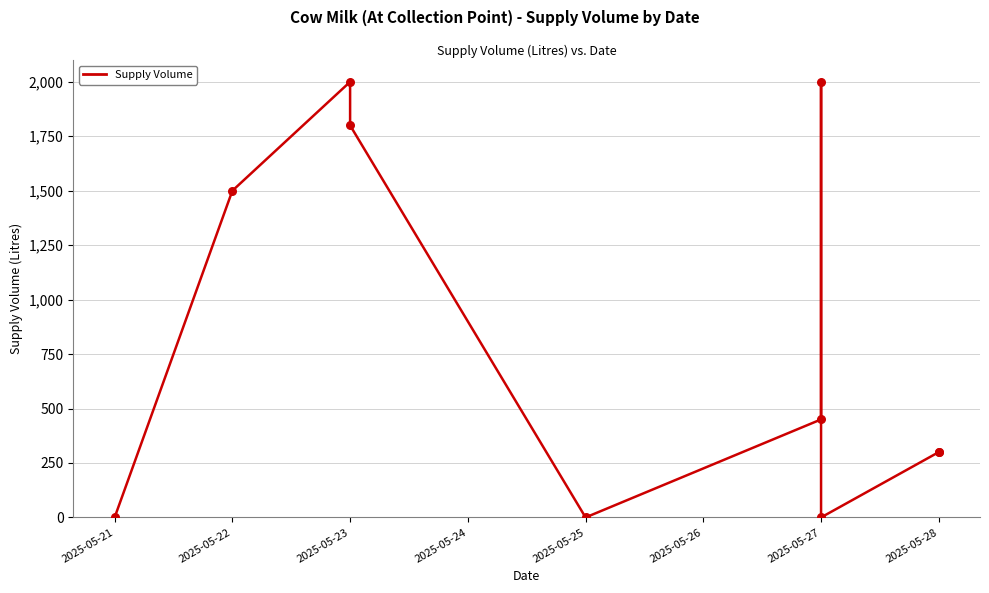

What is the ratio of the value at 2025-05-28 to the value at 2025-05-23?

0.1